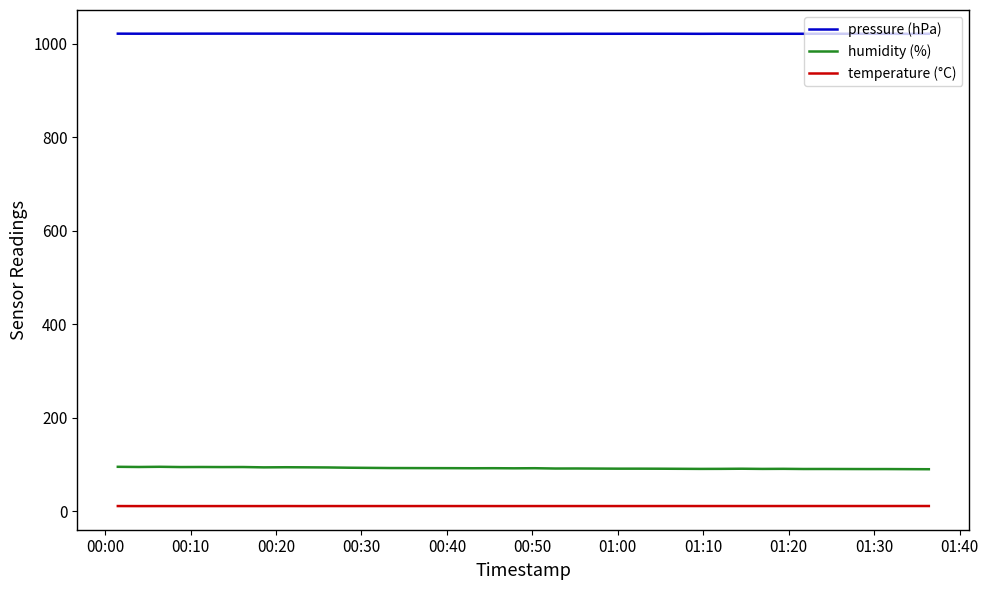

Which series has the largest total across all categories?

pressure (hPa)